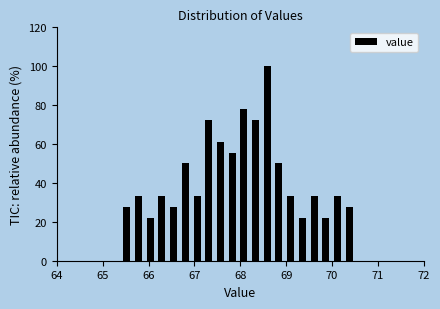

Around what value on the x-axis is the tallest bar? Give the approximate position of its centre, as read against the axis.

68.6